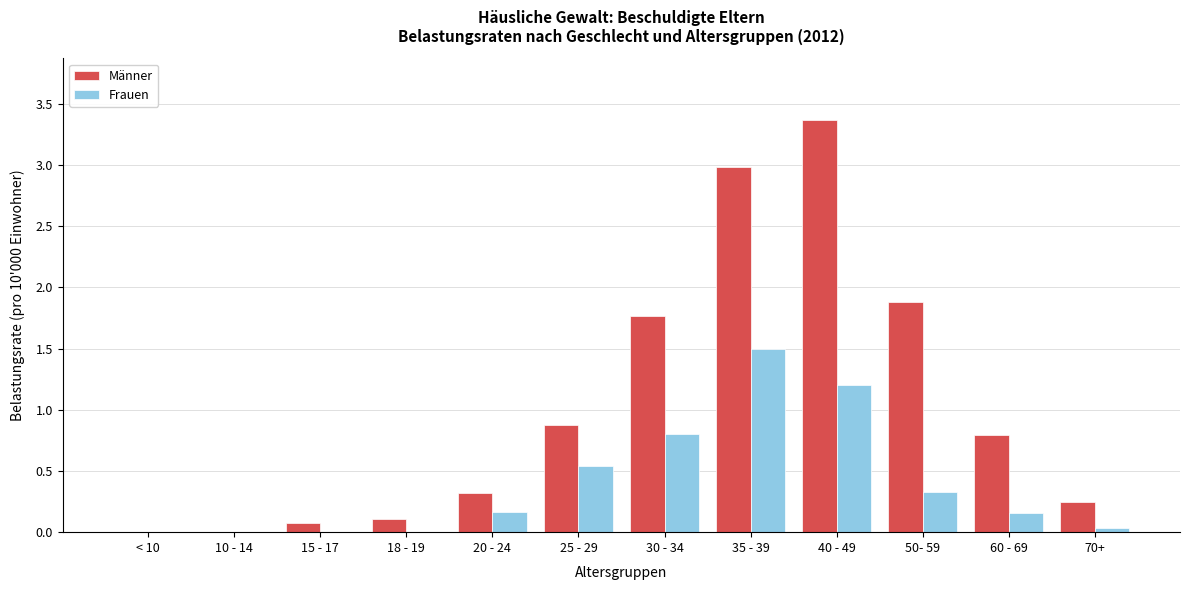

Which series changed the most between 10 - 14 and 40 - 49?

Männer